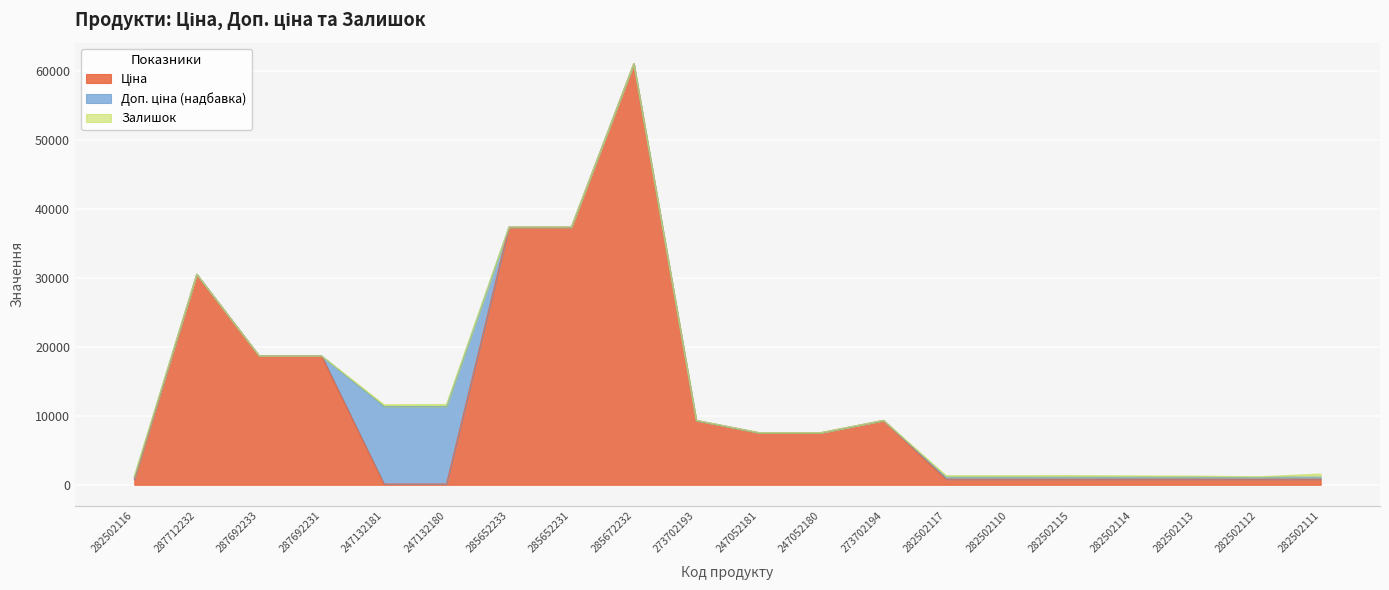

Which series has the widest spread of values?

Ціна